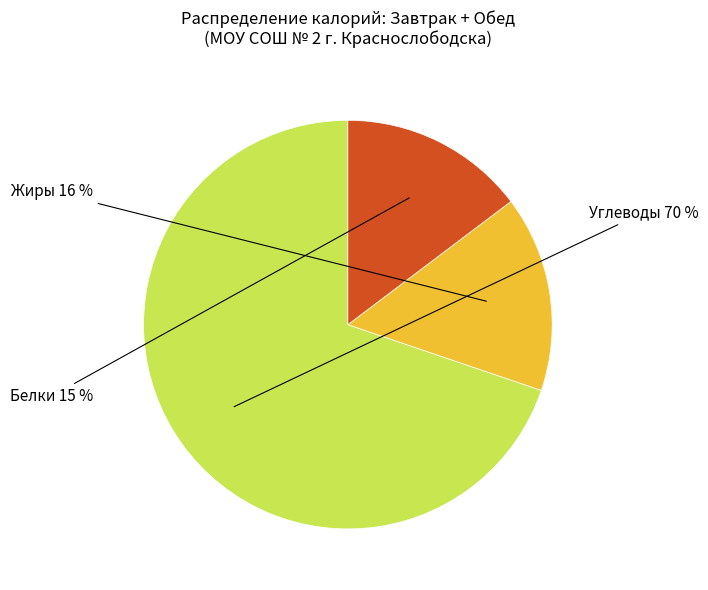

Which slice is the smallest?

Белки